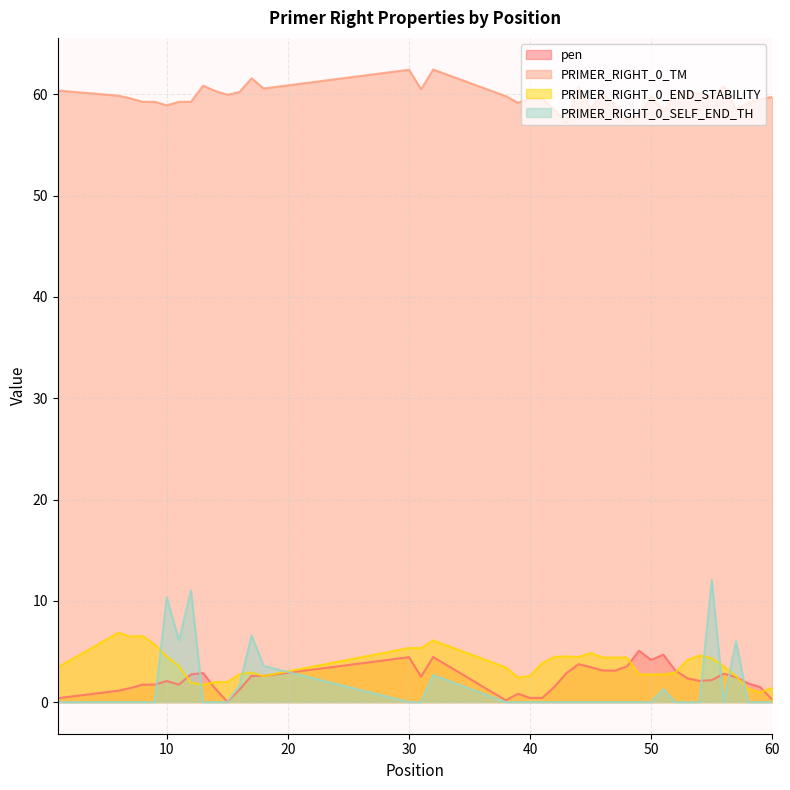

Between which two adjacent categories do PRIMER_RIGHT_0_END_STABILITY and PRIMER_RIGHT_0_SELF_END_TH first intersect?

9 and 10